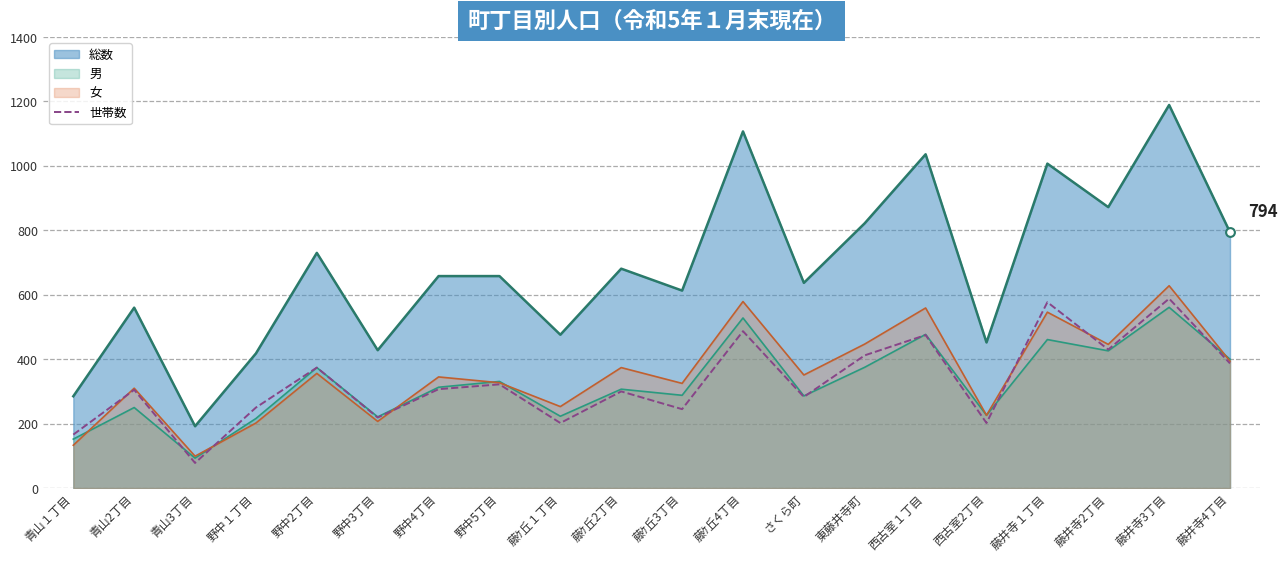

Which series has the largest range (max minus min)?

総数